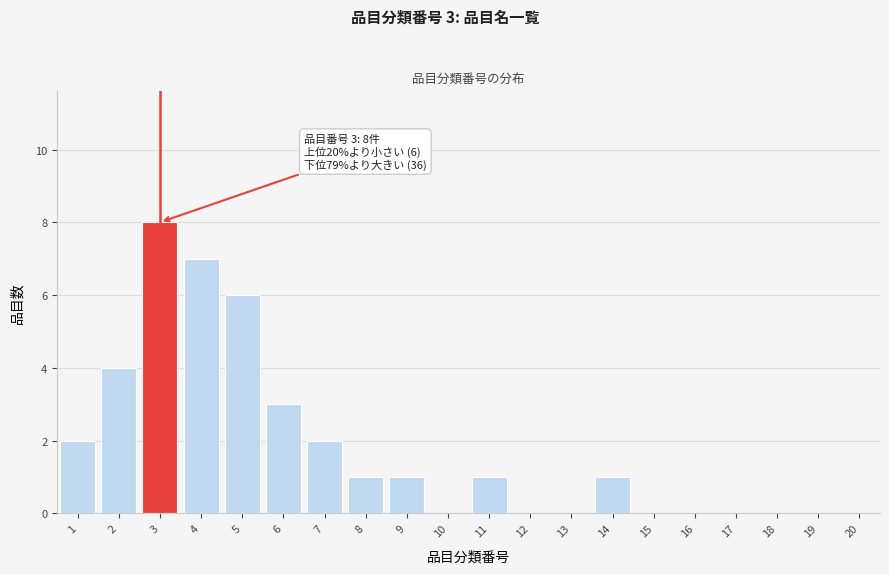

Reading left to right, transcribe all the data shown in this chart.

1=2	2=4	3=8	4=7	5=6	6=3	7=2	8=1	9=1	10=0	11=1	12=0	13=0	14=1	15=0	16=0	17=0	18=0	19=0	20=0